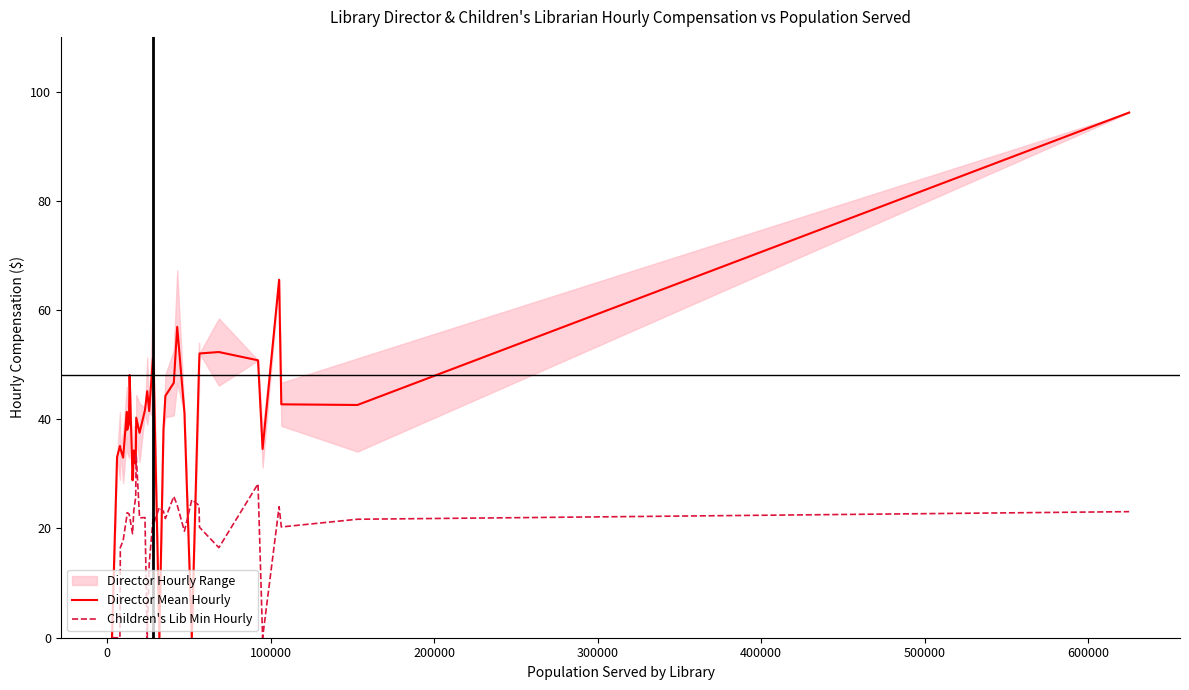

What is the highest value of the Children's Lib Min Hourly series?

33.6